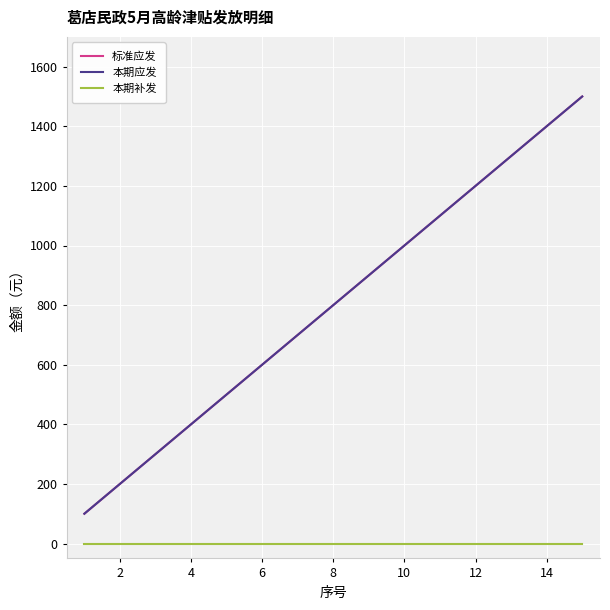

Does the chart display data point markers on the line(s)?

No